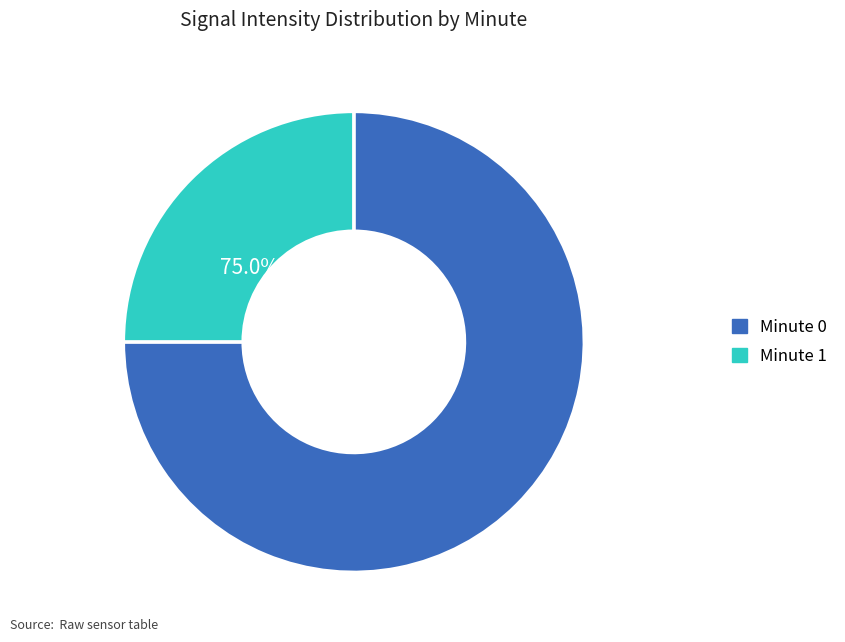

Rank the categories by value from lowest to highest.

Minute 1, Minute 0